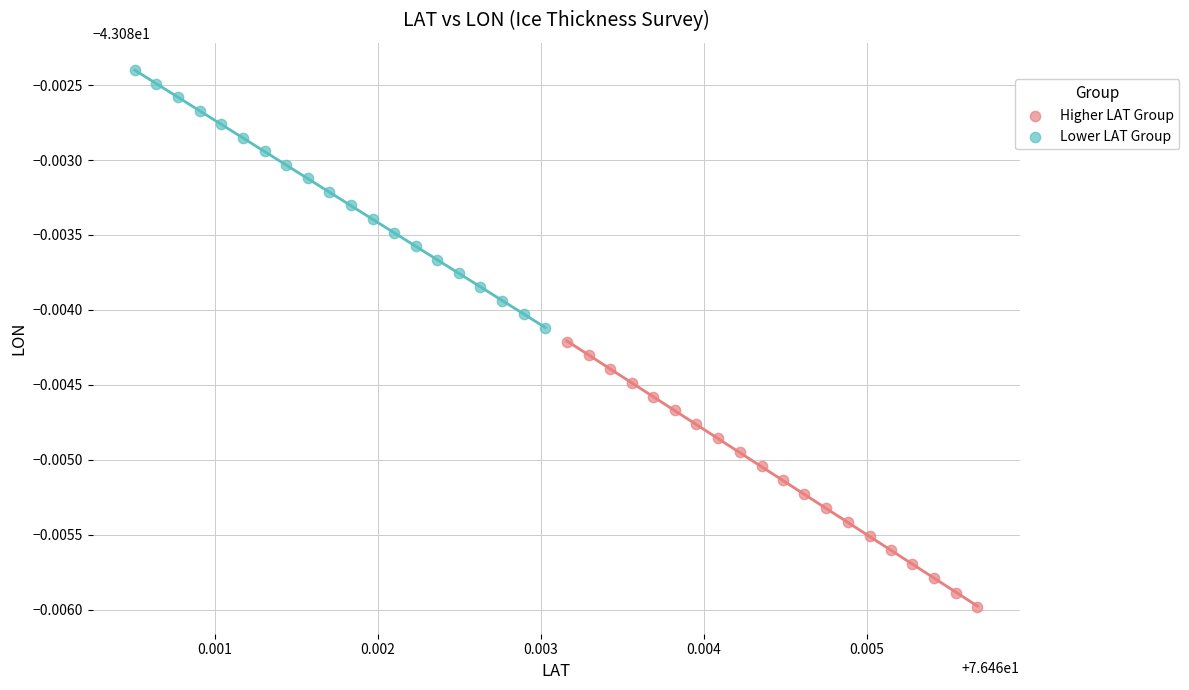

What are all the series names shown in the legend?

Higher LAT Group, Lower LAT Group